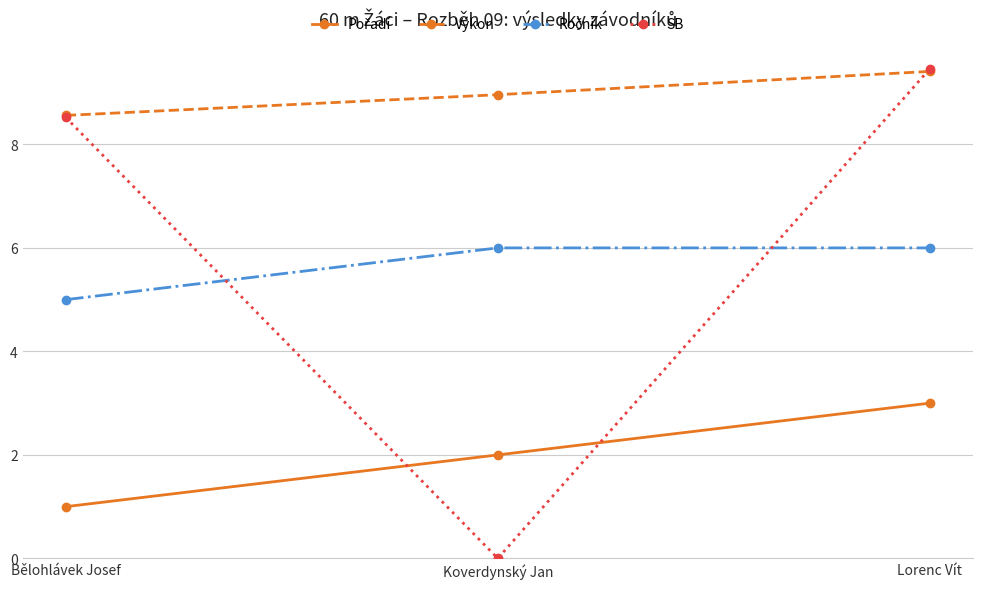

What is the maximum value shown in the chart?

9.5